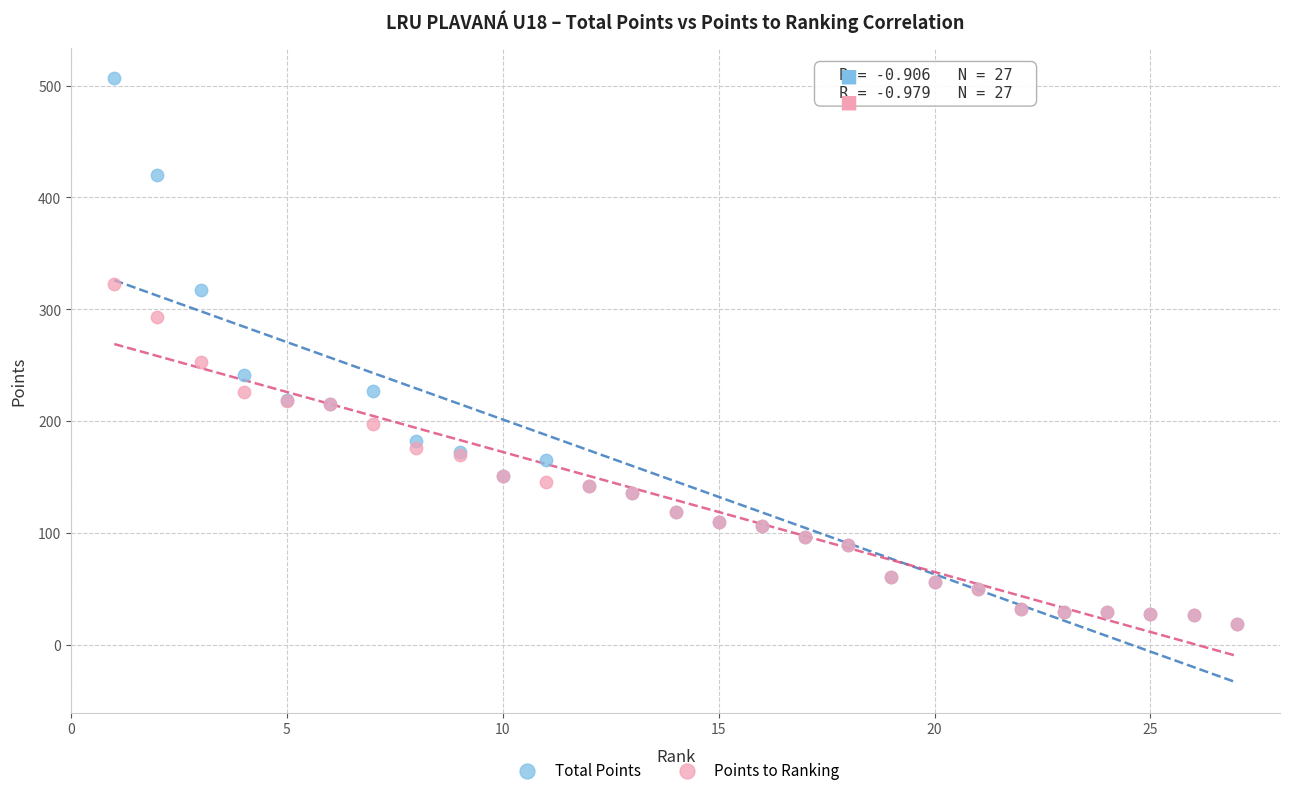

Across all series, what Y value is closest to 262?

253